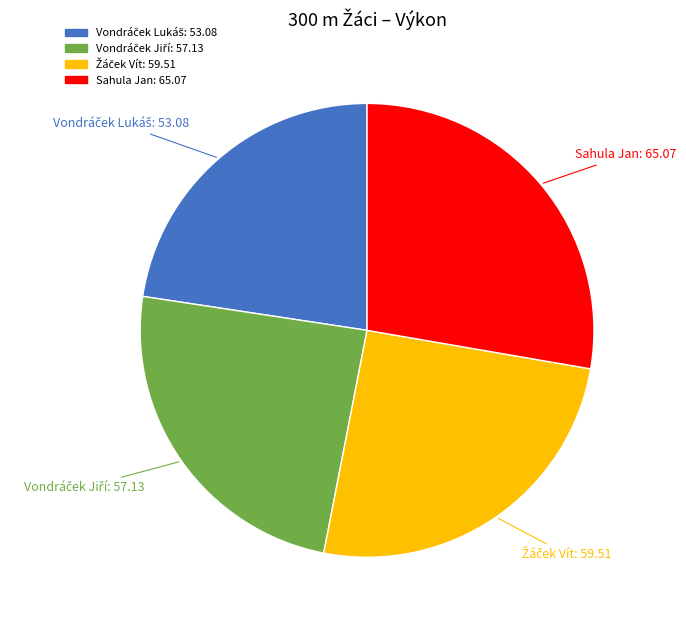

Is there any slice that represents more than half of the pie?

No